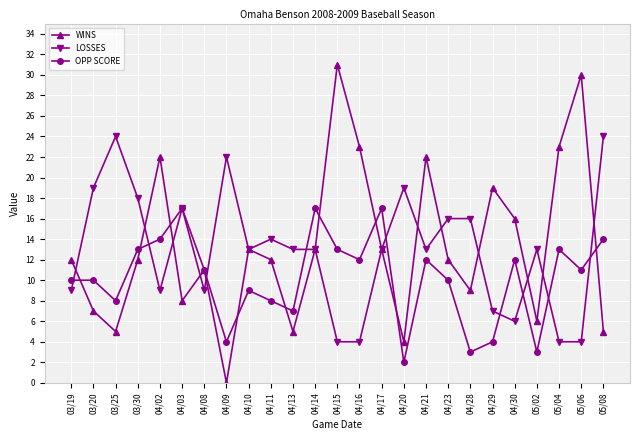

Which series changed the most between 04/30 and 05/04?

WINS